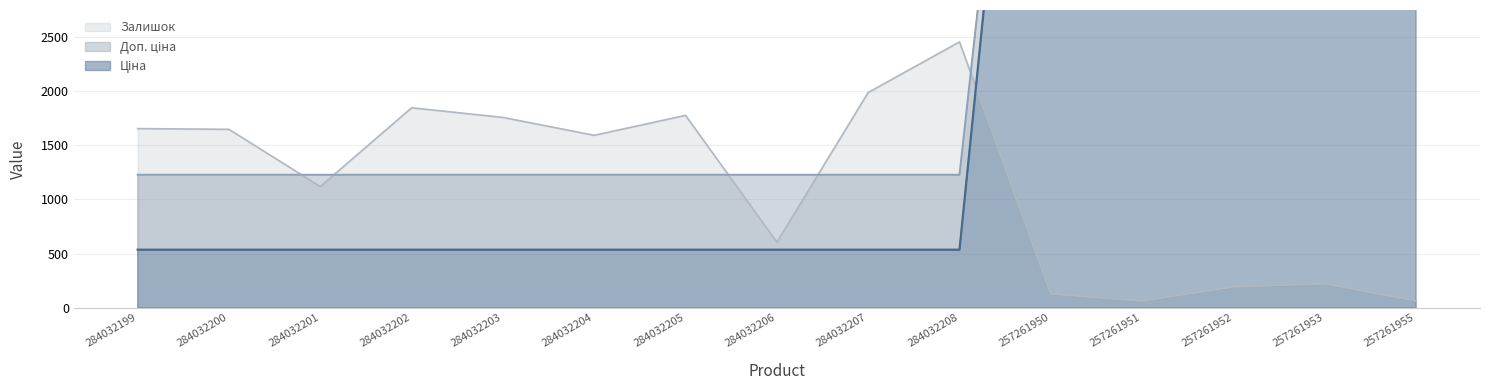

The Залишок series shows 128 at 257261950. True or false?

True